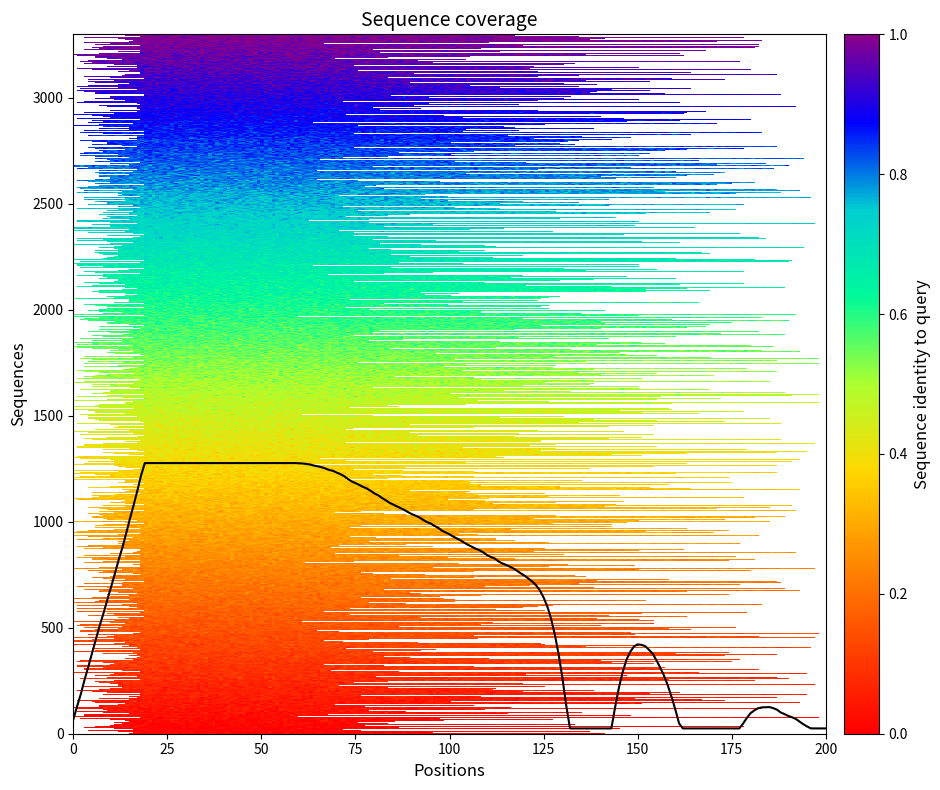

What is the difference between the maximum and minimum values?

1252.0